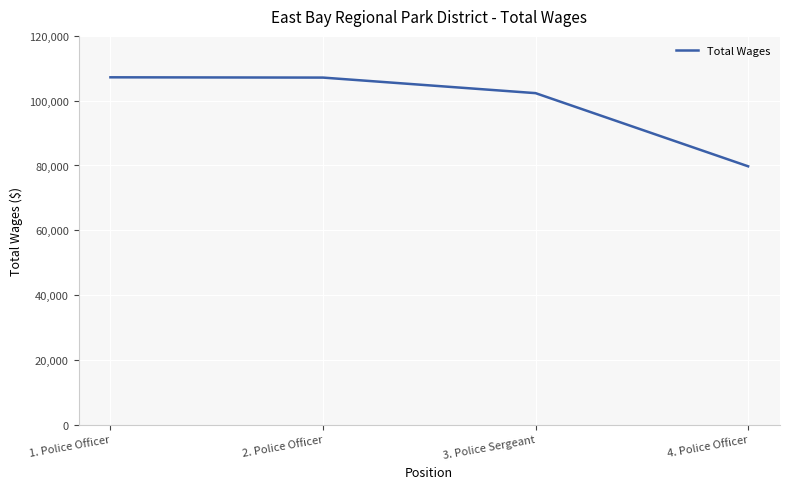

What is the change in value from 2. Police Officer to 3. Police Sergeant?

-4799